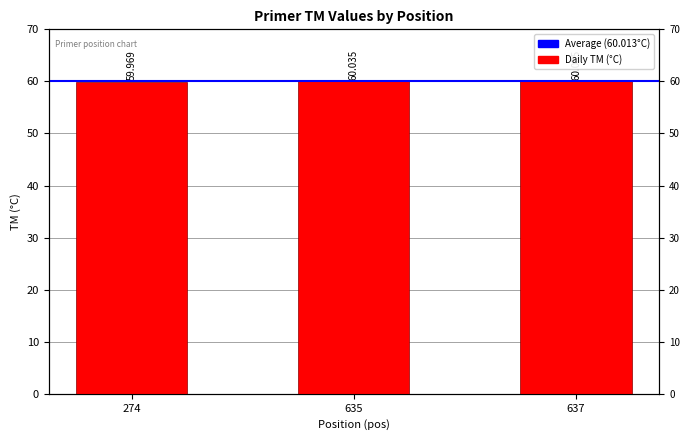

Reading left to right, extract all data points from this chart.

60.0	60.0	60.0